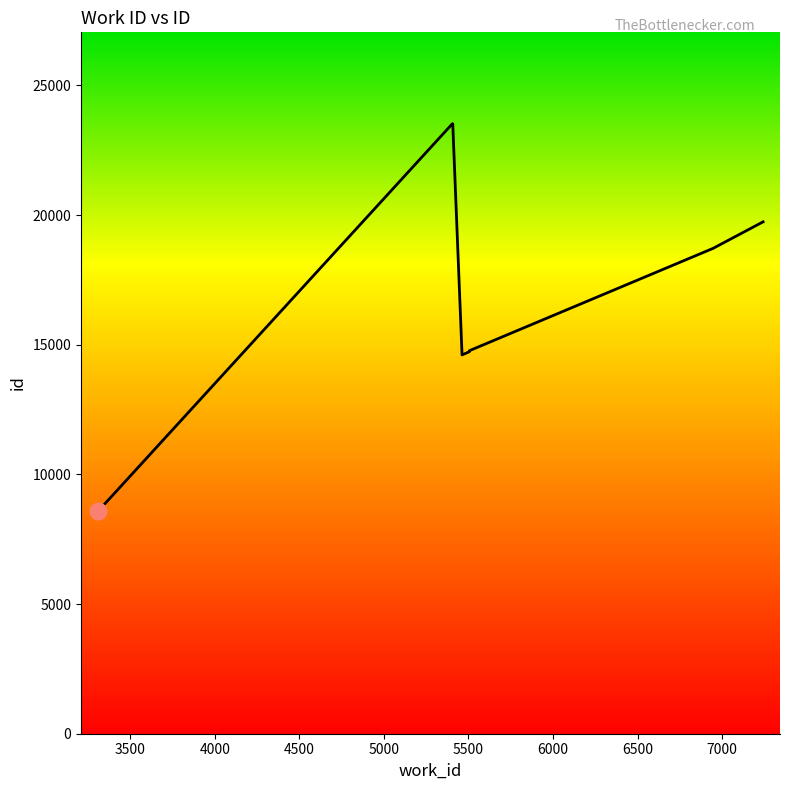

What is the sum of all values?

176355